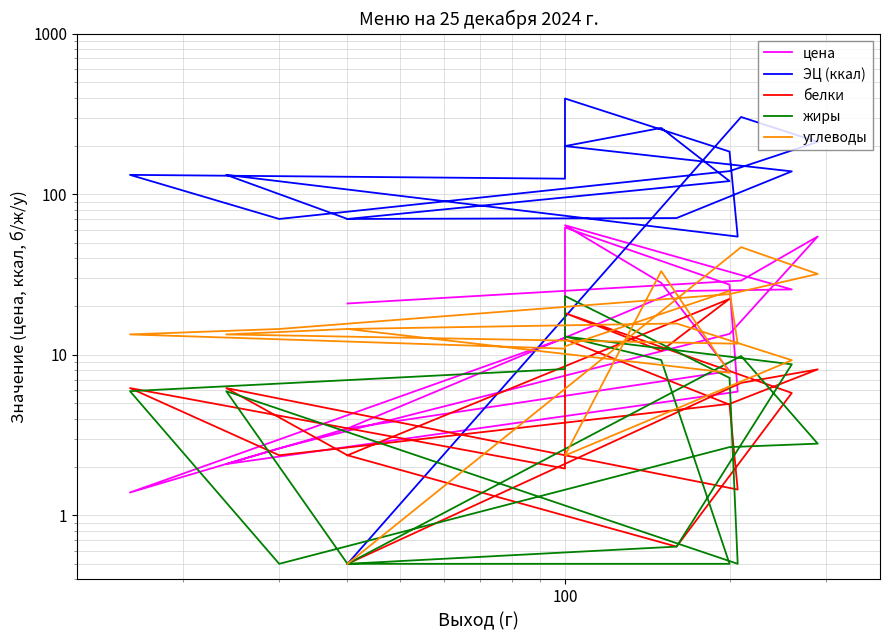

Is it true that углеводы equals 6.5 at 1000?

False